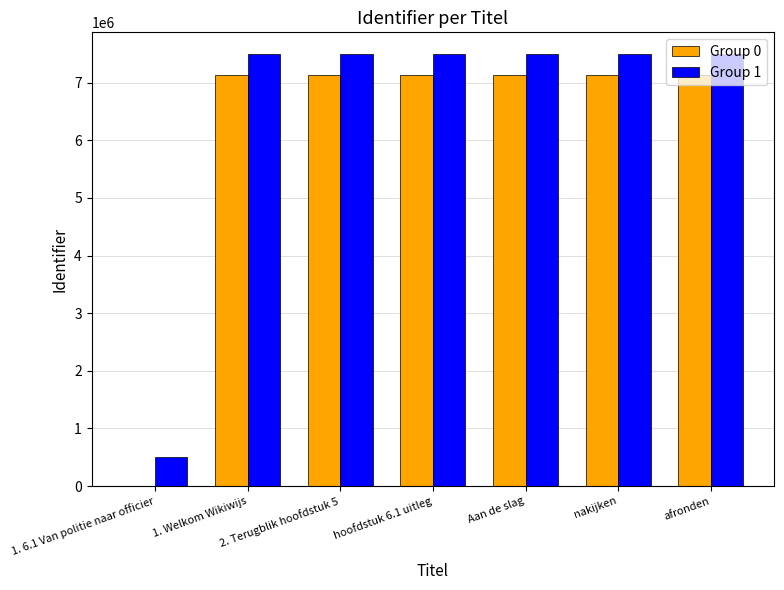

Is the value of Group 0 at Aan de slag greater than the value of Group 1 at 2. Terugblik hoofdstuk 5?

No